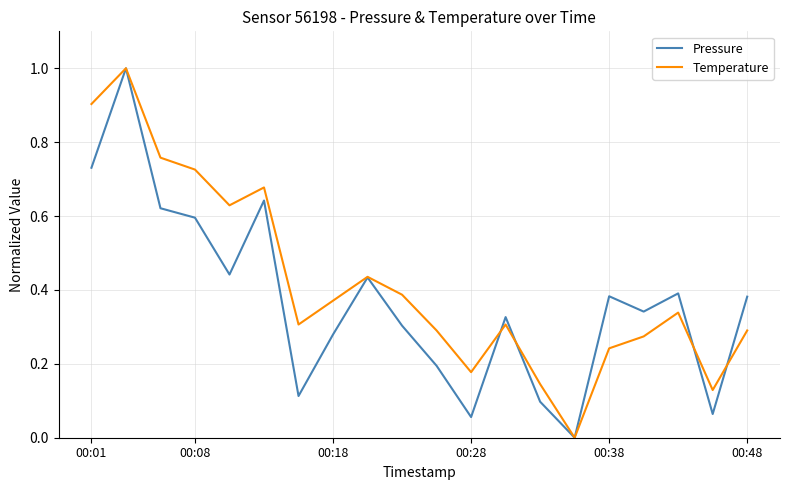

Rank the series by their average value, from lowest to highest.

Pressure, Temperature